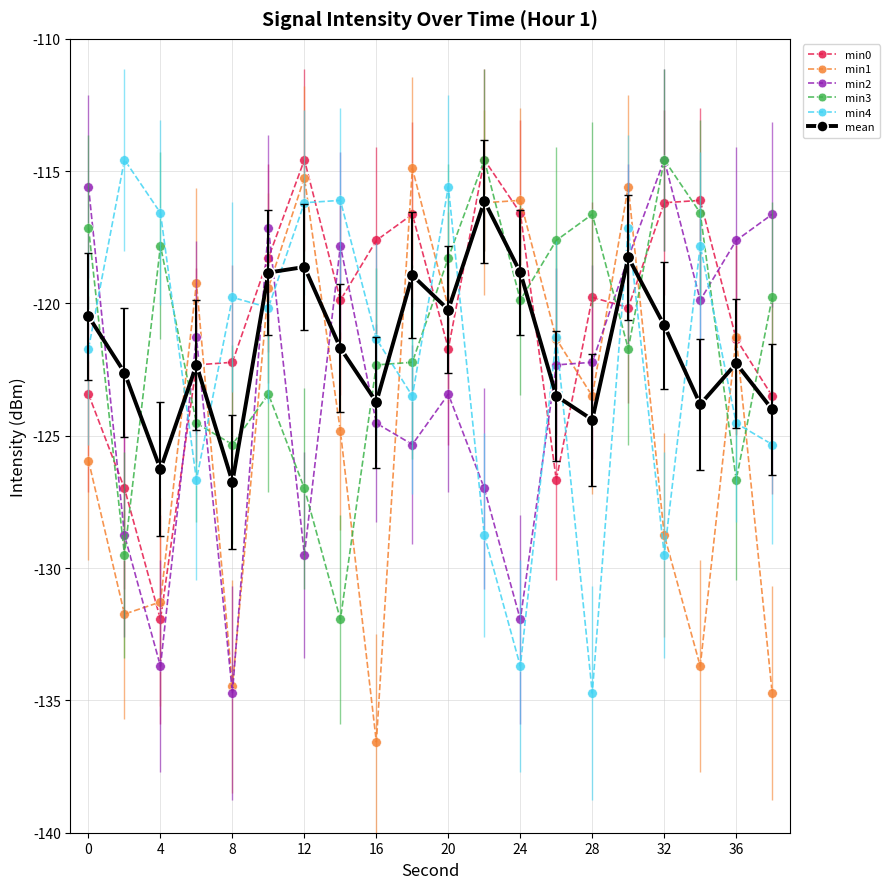

What is the value of the min2 point at the 13th from the left?

-131.9